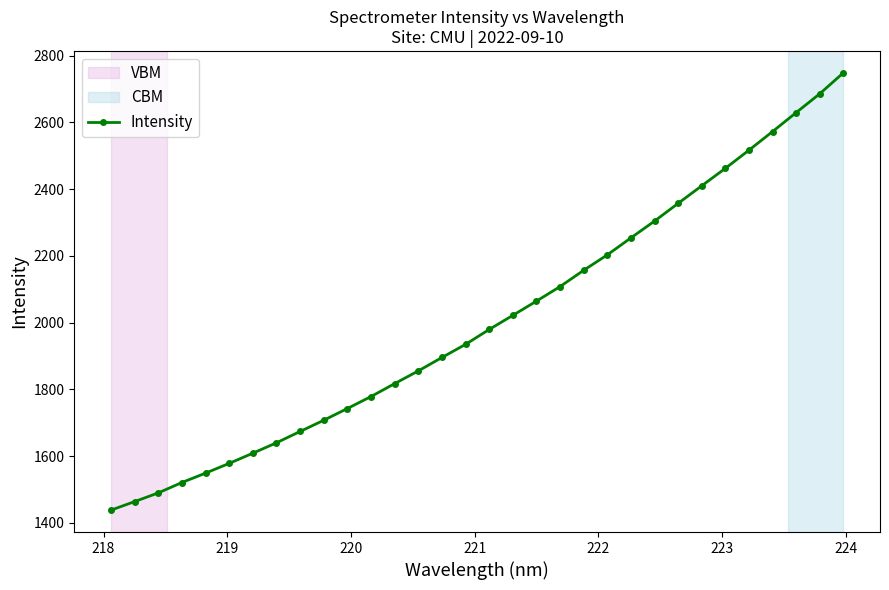

True or false: the data has more than 2 interior local peaks.

False